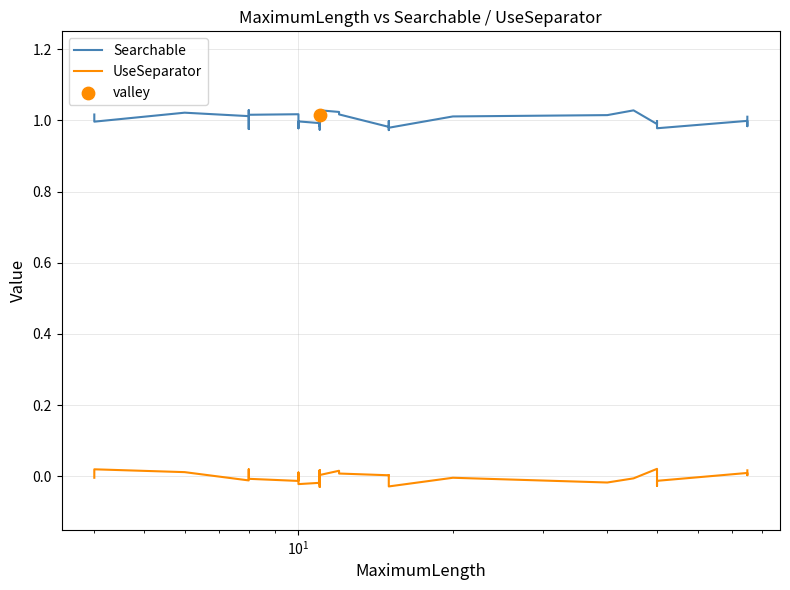

At how many categories does at least one series exceed 0?

40